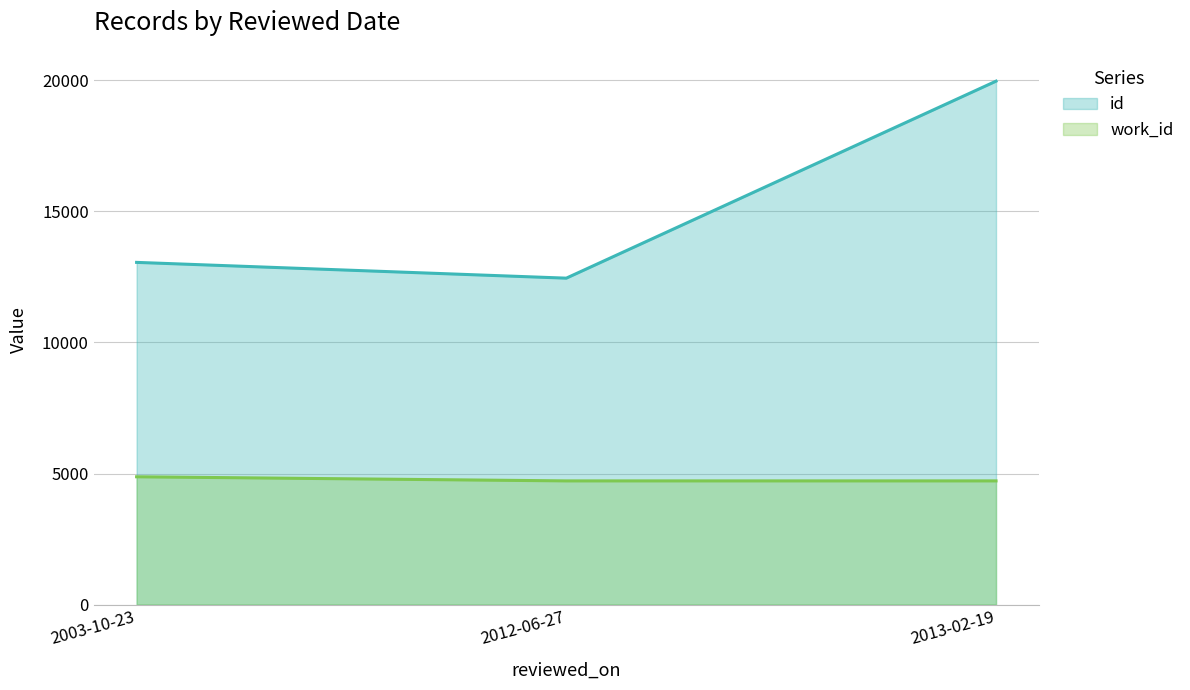

What is the smallest value displayed?

4718